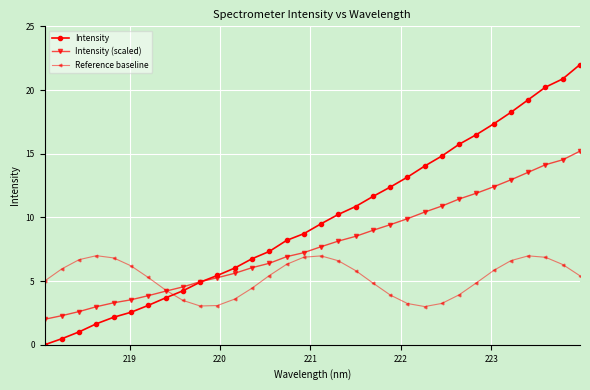

How many lines are shown in the chart?

3